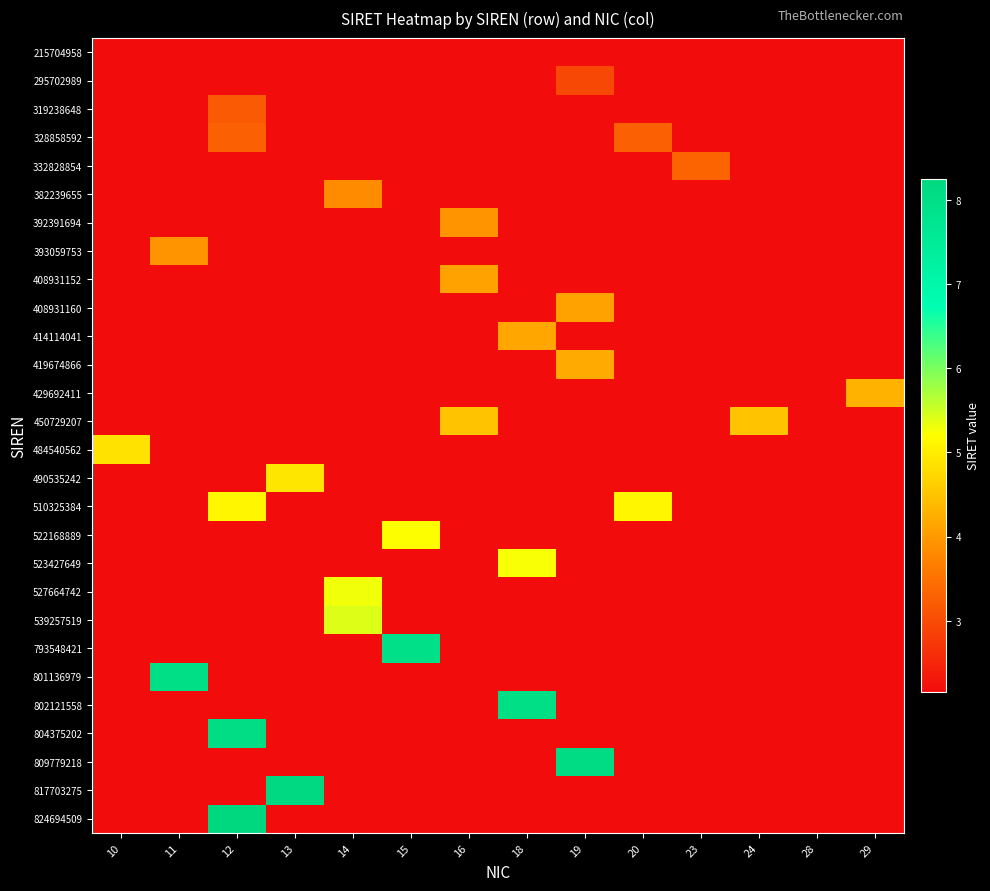

At how many categories does at least one series exceed 35499444497488?

12